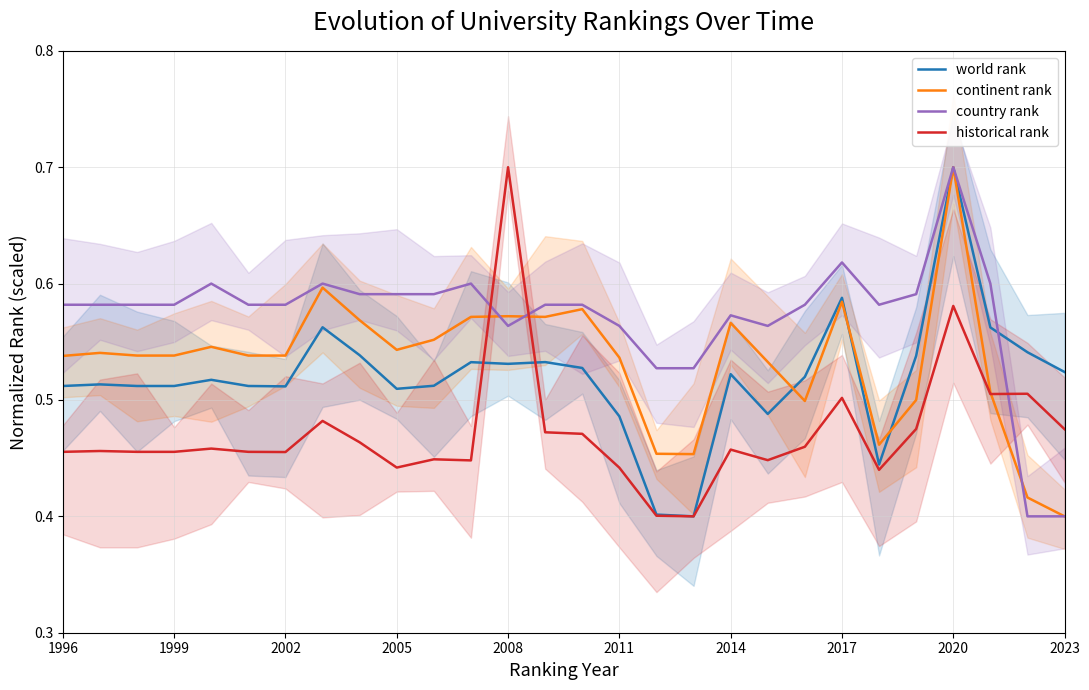

How many lines are shown in the chart?

4